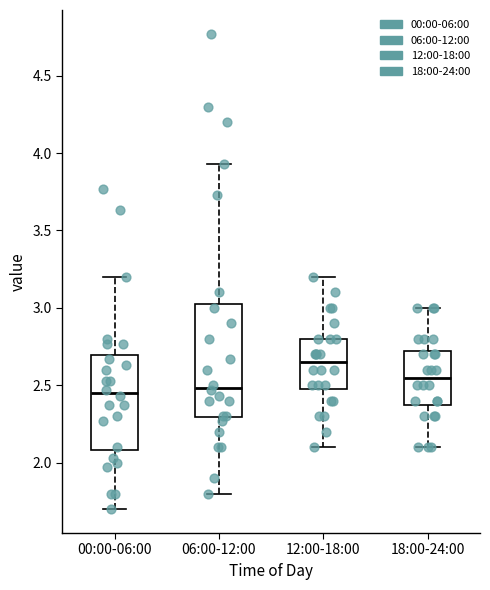

Which box's median line is the highest?

12:00-18:00